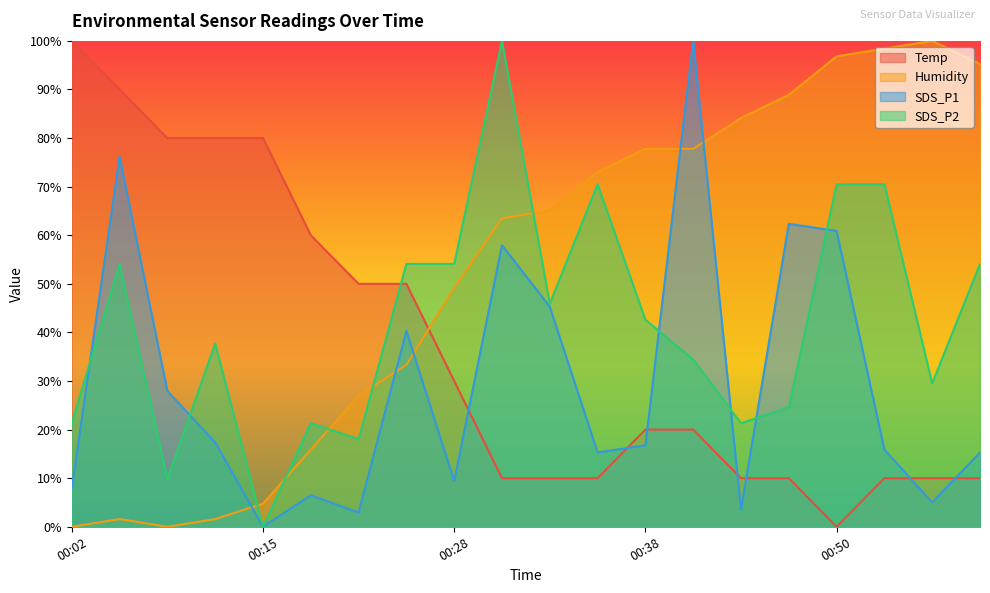

Which label corresponds to the smallest value in the chart?

00:50